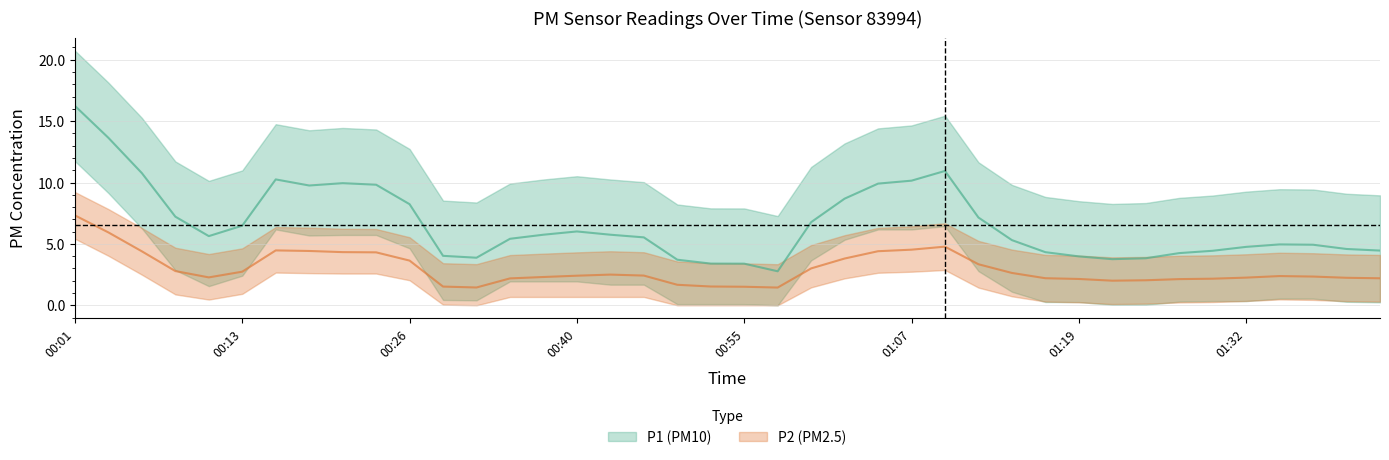

What are all the series names shown in the legend?

P1, P2